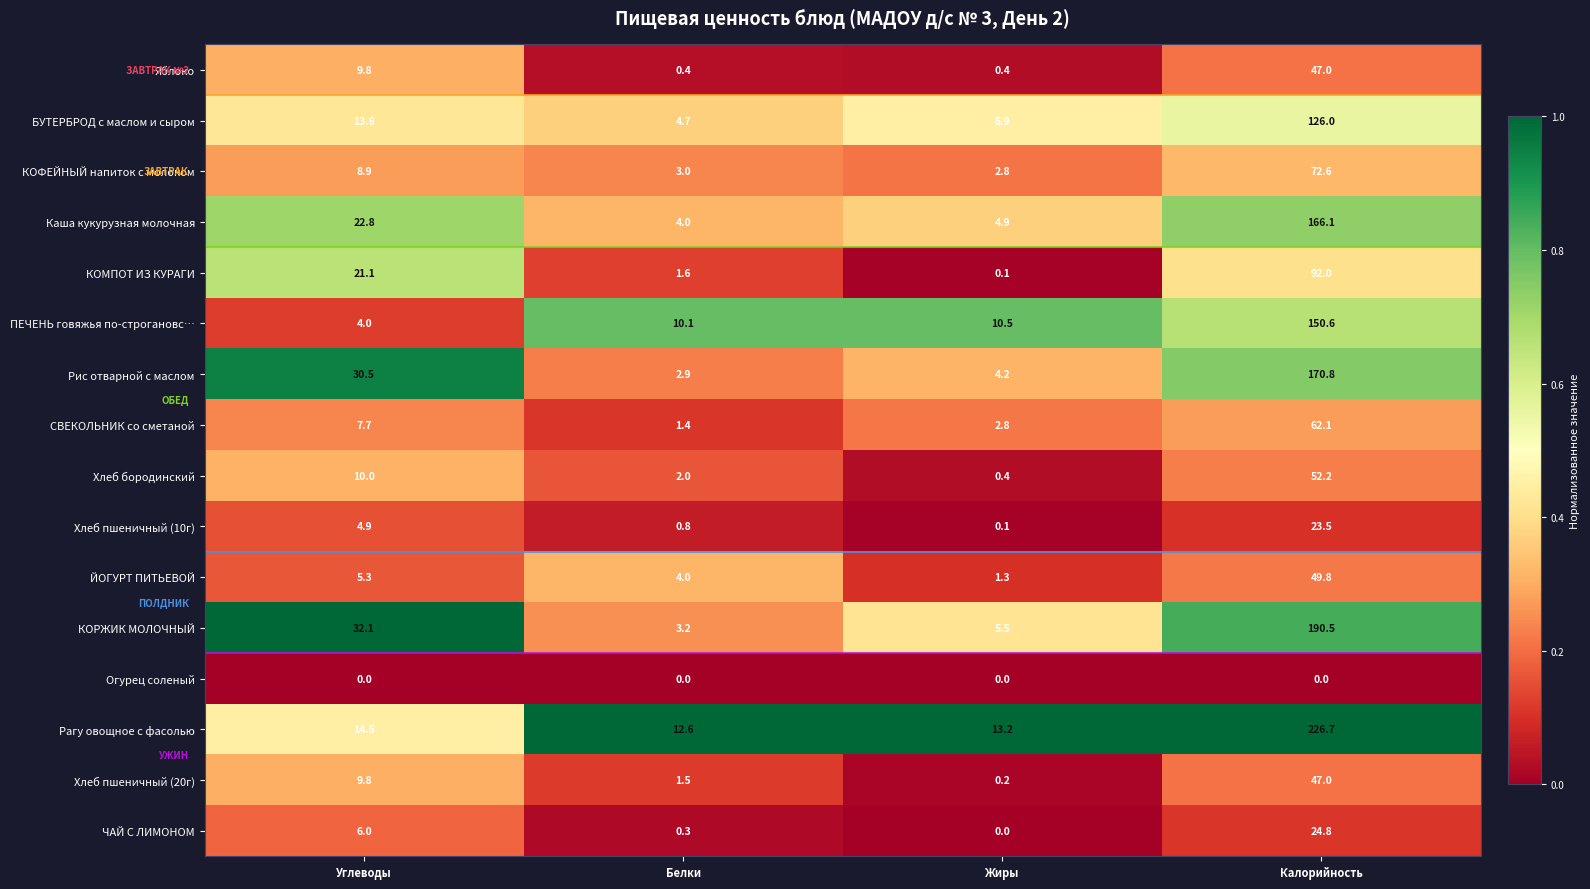

At which category does the chart reach its peak across all series?

Калорийность